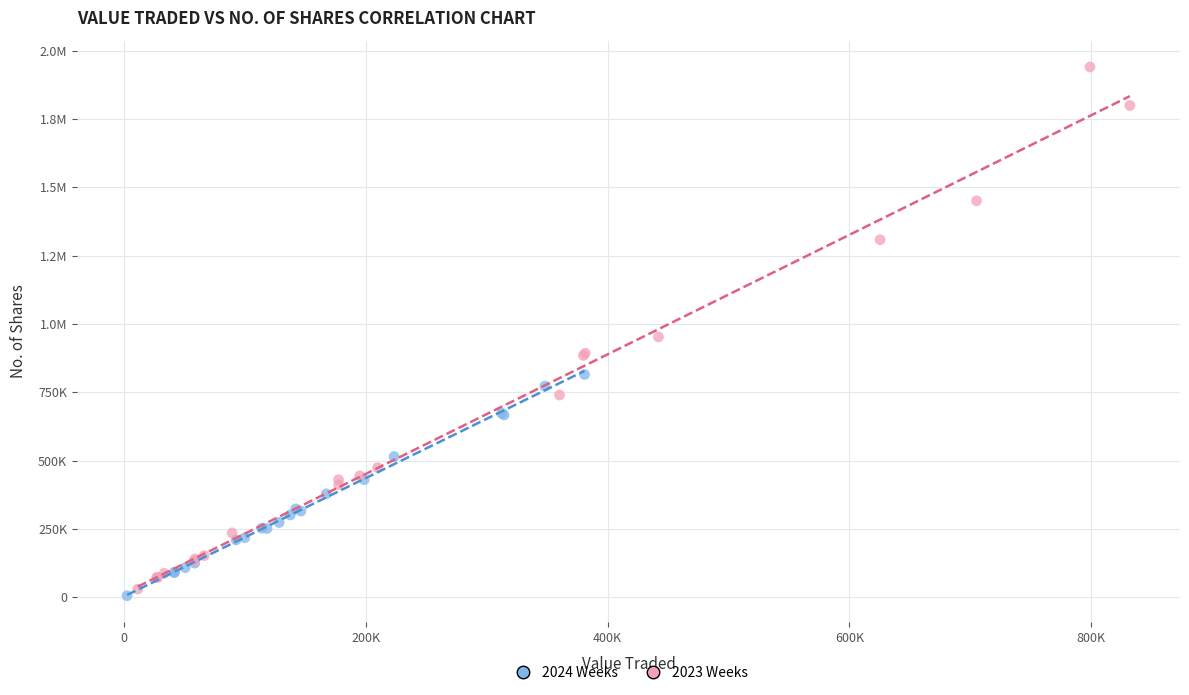

What are all the series names shown in the legend?

2024 Weeks, 2023 Weeks